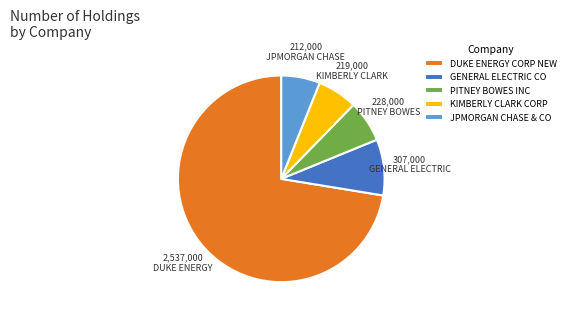

Which slice represents more than half of the pie?

DUKE ENERGY CORP NEW